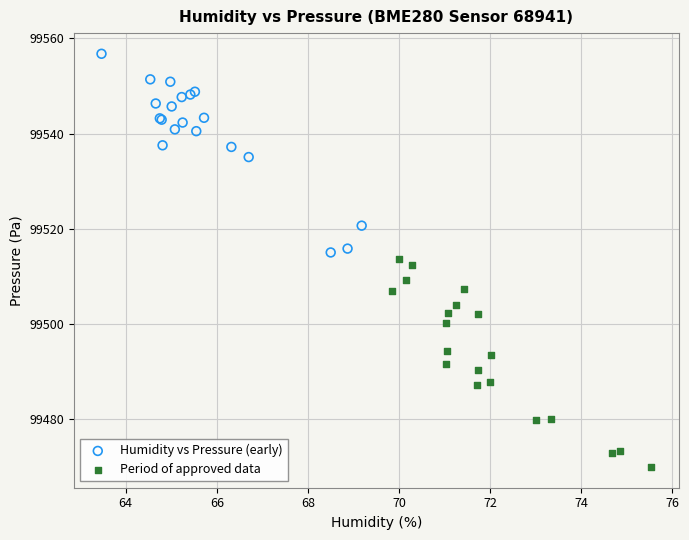

Which series has the largest Y range (max minus min)?

Period of approved data